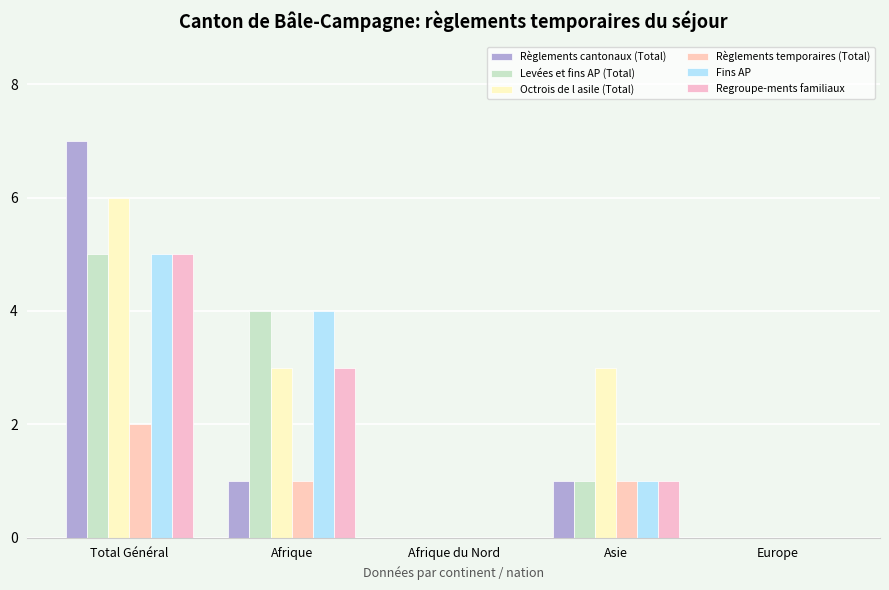

What is the spread (max minus min) of values at Total Général?

5